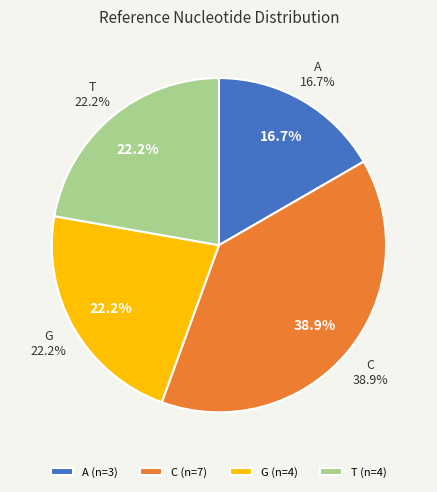

Which category has the biggest portion of the pie?

C